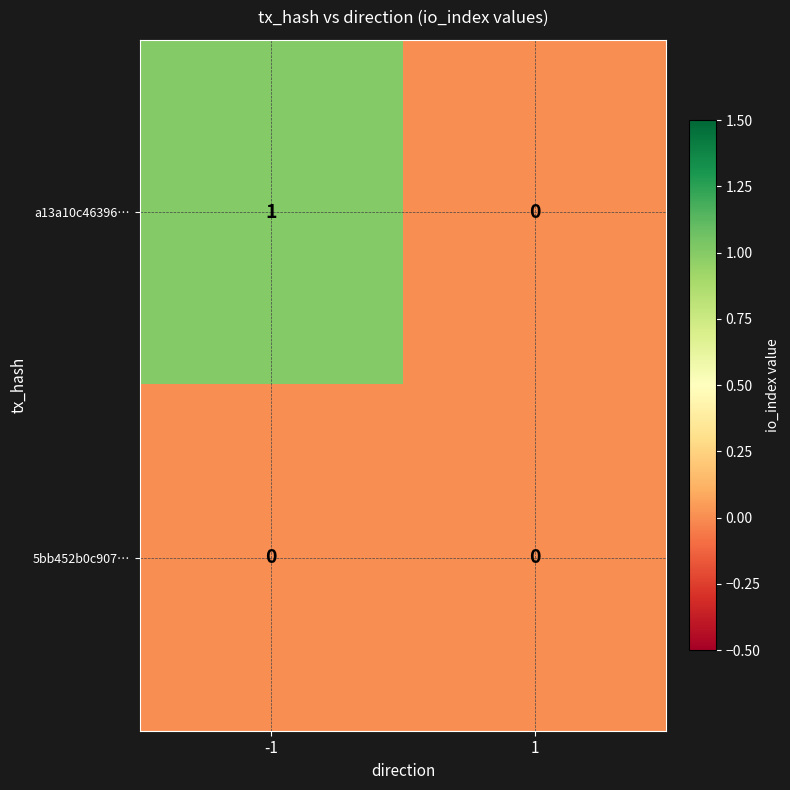

The value of 5bb452b0c907… at -1 is 0. True or false?

True